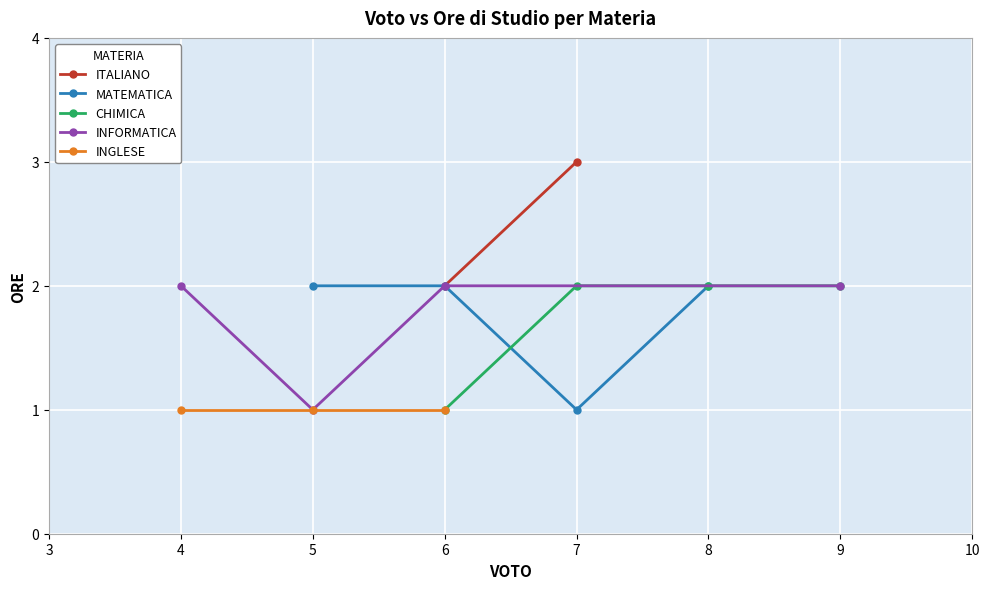

What is the minimum value shown in the chart?

1